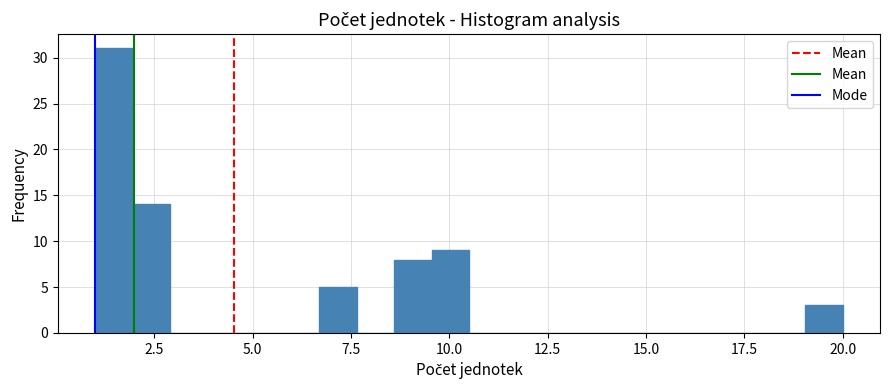

Around what value on the x-axis is the tallest bar? Give the approximate position of its centre, as read against the axis.

1.5